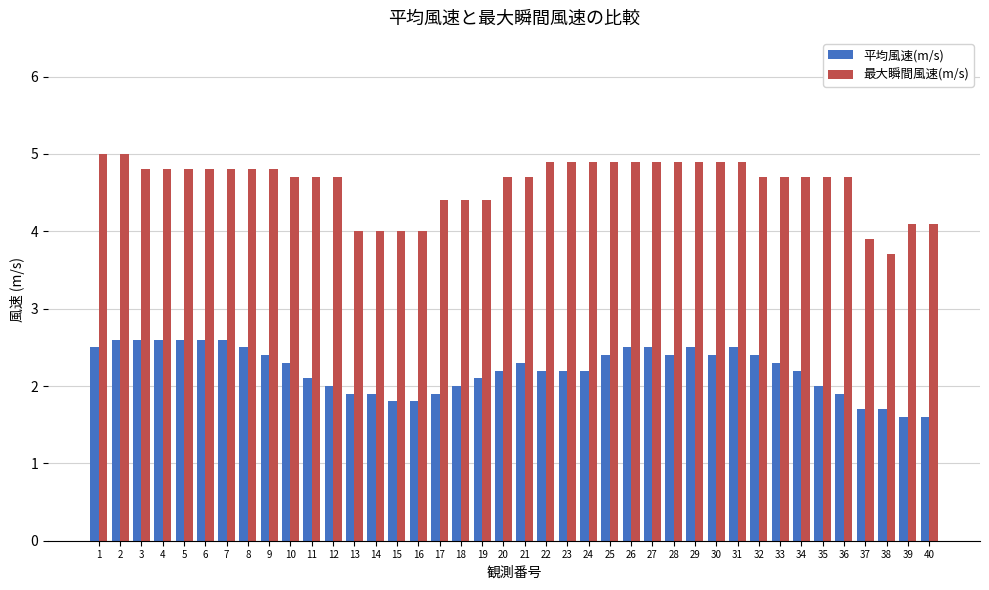

What is the greatest value displayed?

5.0